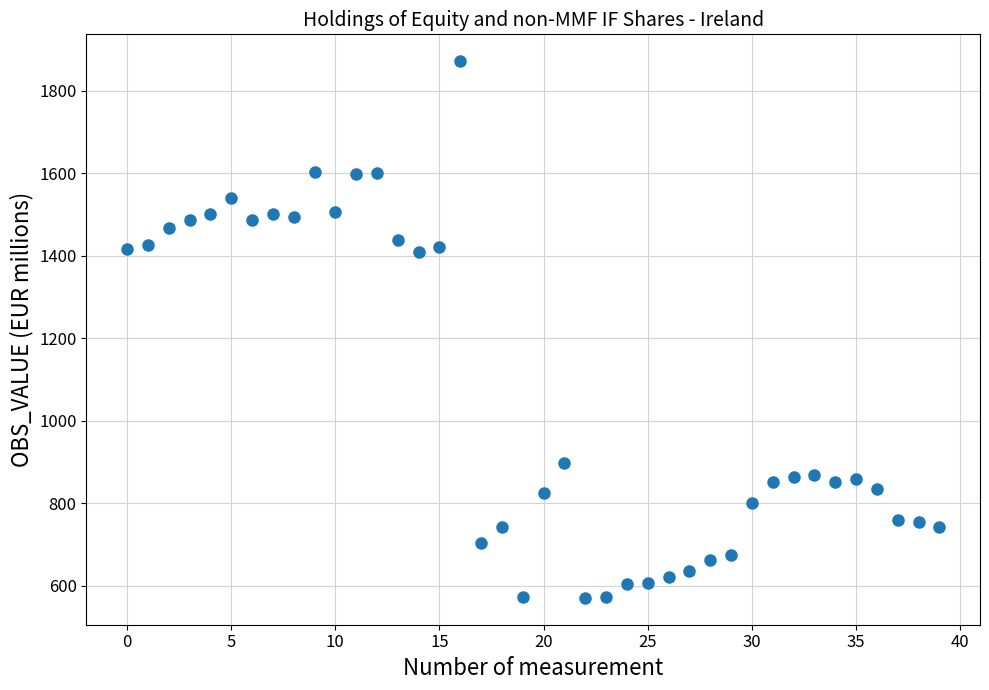

What is the range of Y values (max minus min)?

1301.0